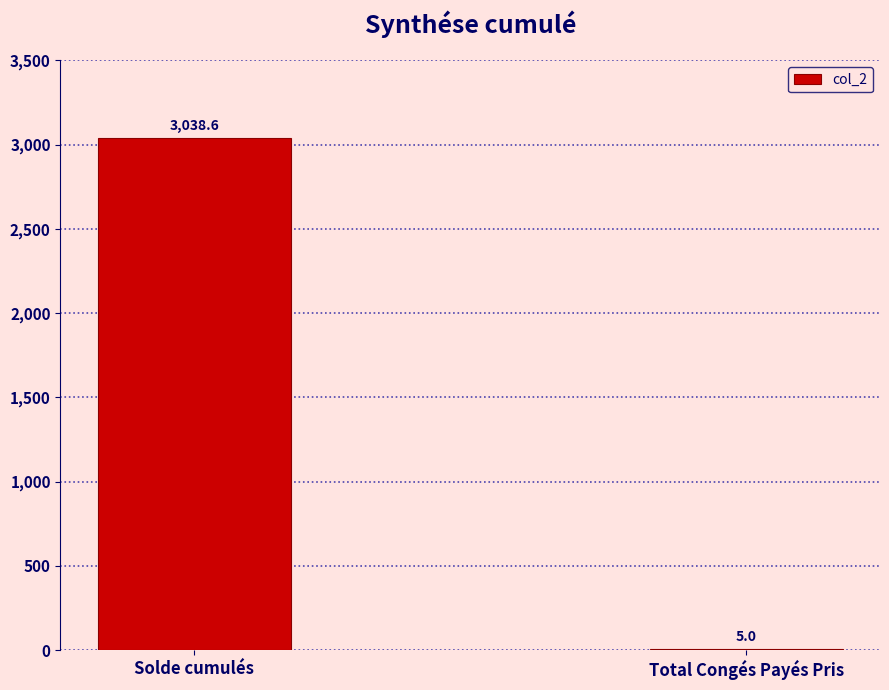

What is the greatest value displayed?

3038.6